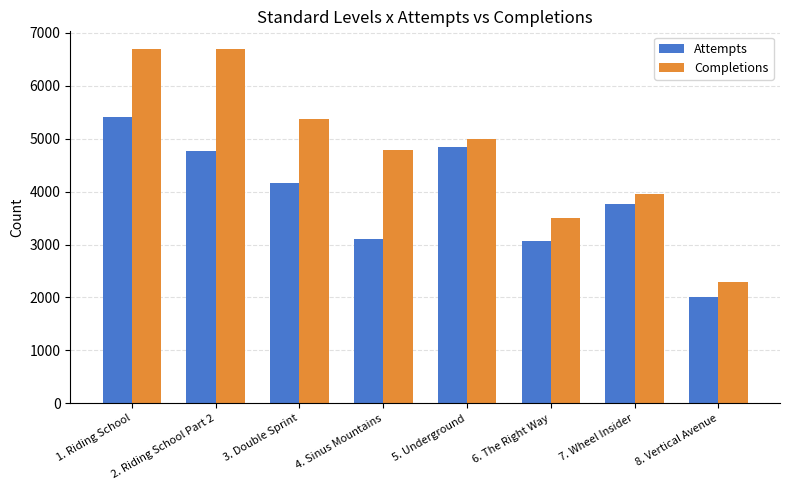

What is the value of the Completions bar at the 1st from the left?

6693